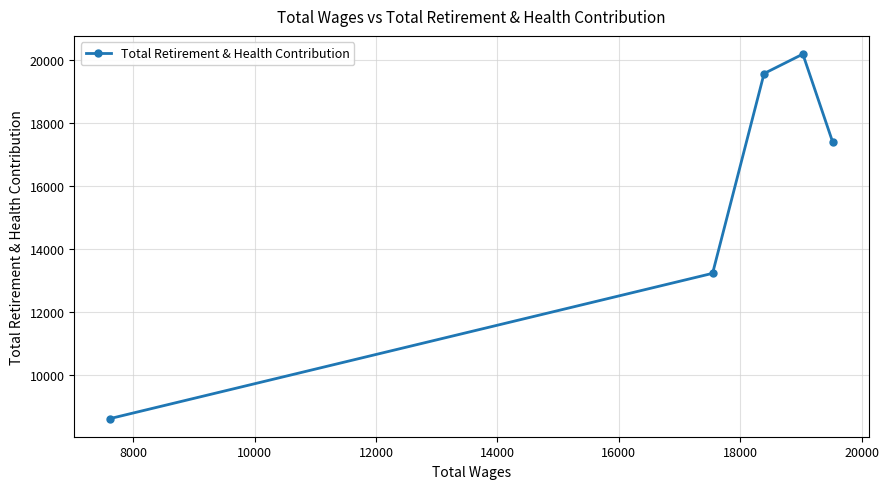

What is the value of the 4th point from the left?

20187